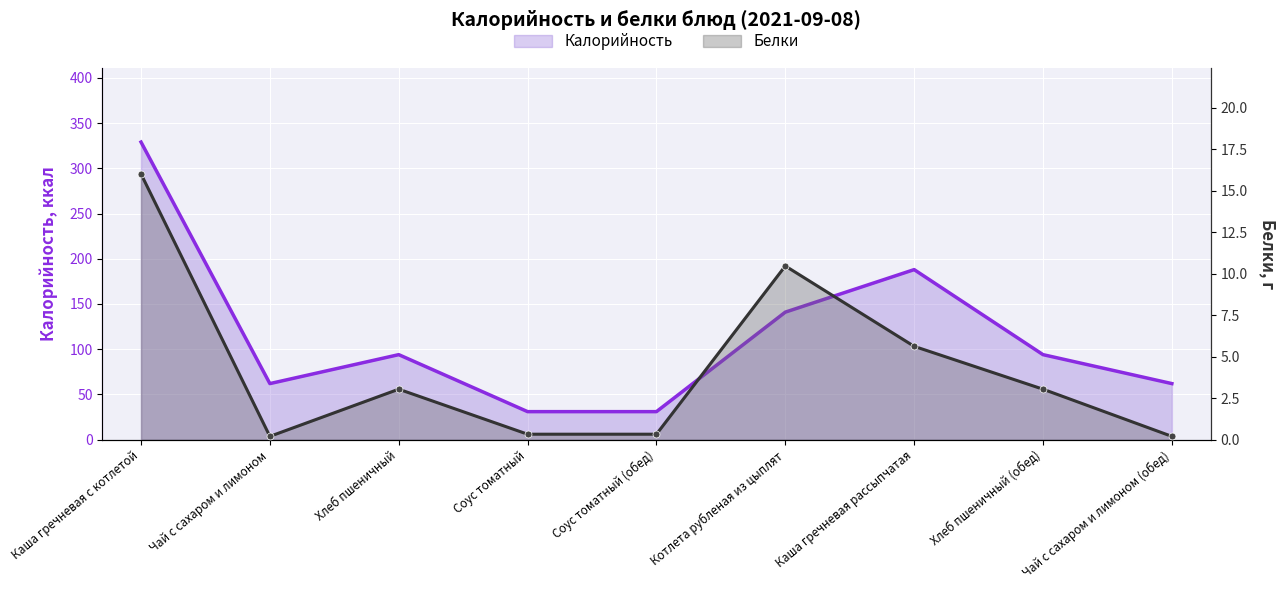

What is the difference between the Белки values at Чай с сахаром и лимоном and Каша гречневая с котлетой?

15.8